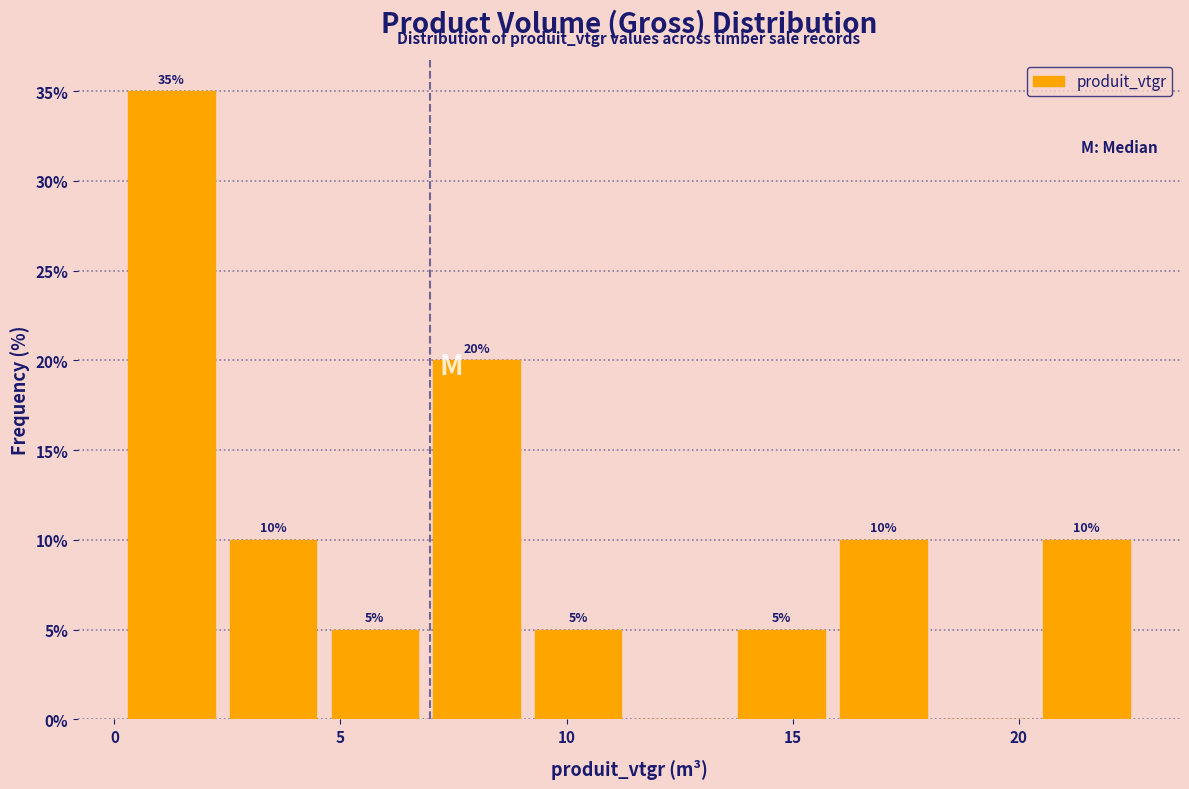

Which range on the x-axis has the tallest bar?

0.0 to 2.5